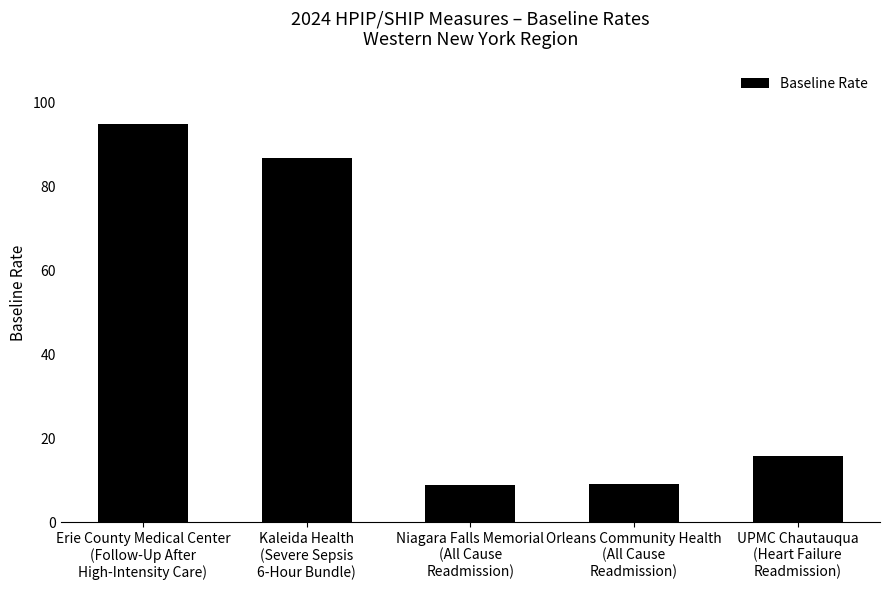

The chart shows a value of 15.7 at UPMC Chautauqua
(Heart Failure
Readmission). True or false?

True